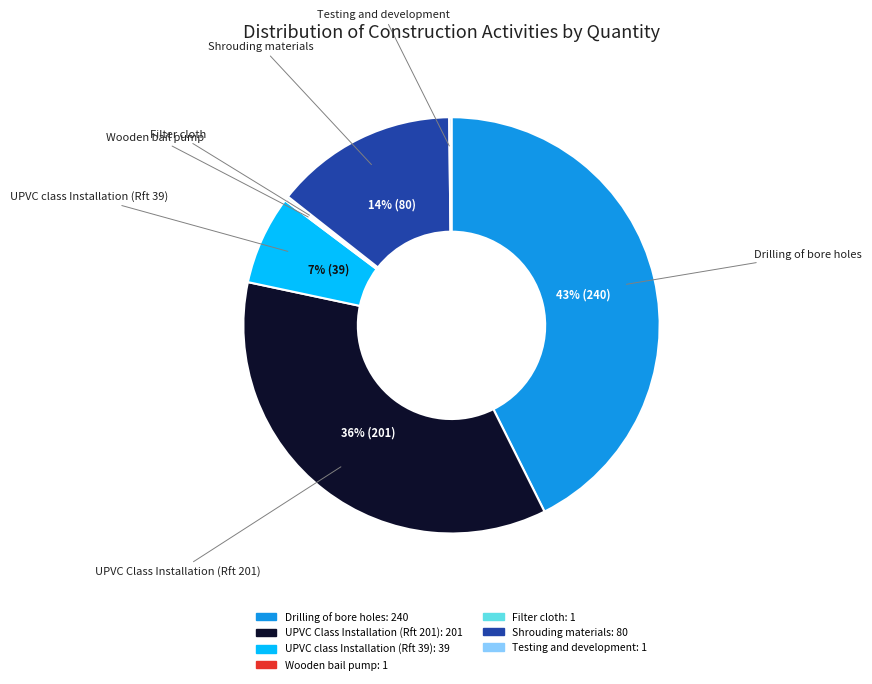

To the nearest percent, what is the combined percentage of UPVC Class Installation (Rft 201) and Shrouding materials?

50%